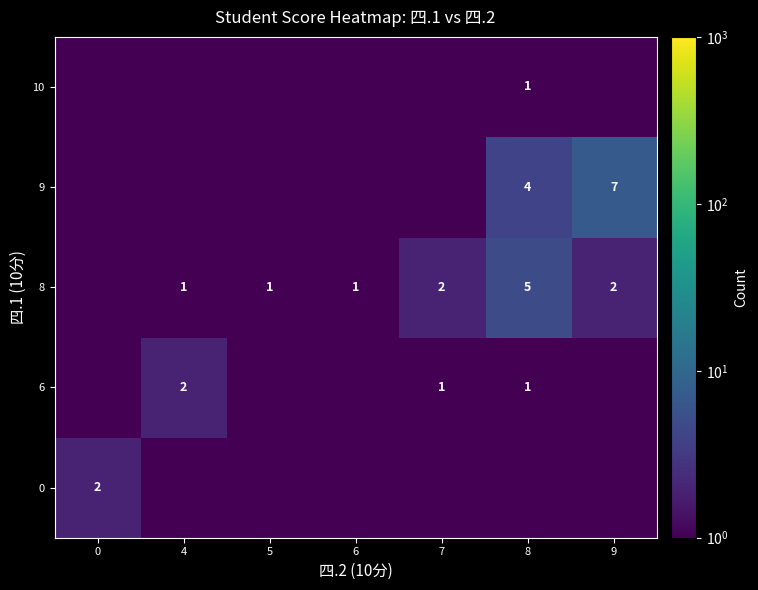

Rank the categories by 10 value from lowest to highest.

0, 4, 5, 6, 7, 9, 8